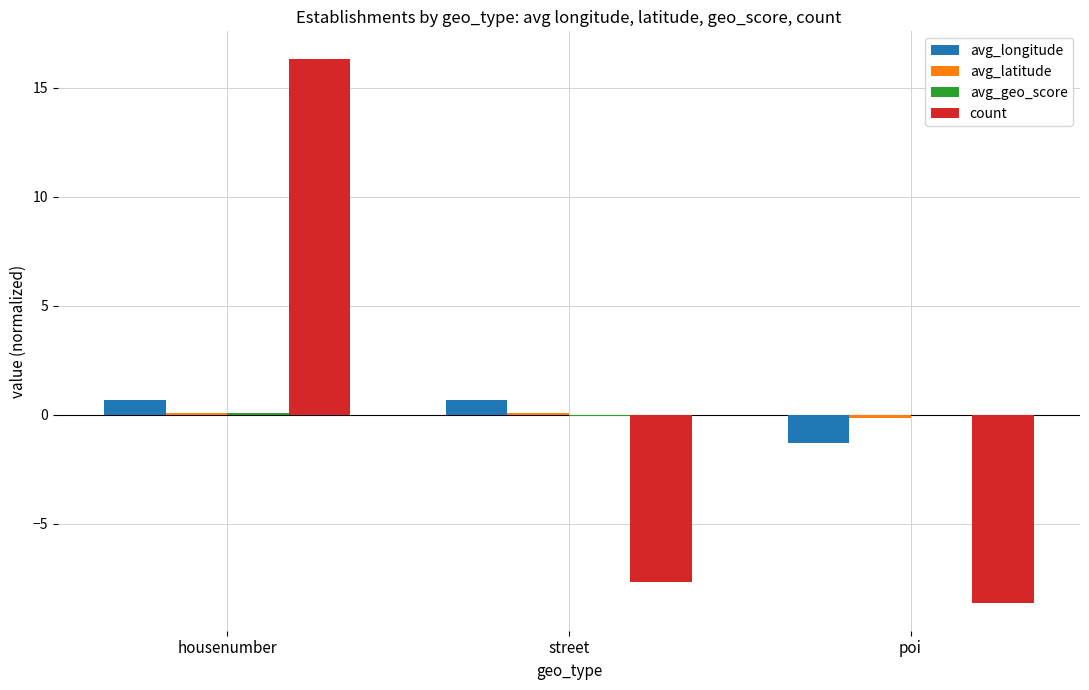

How many series are shown in this chart?

4